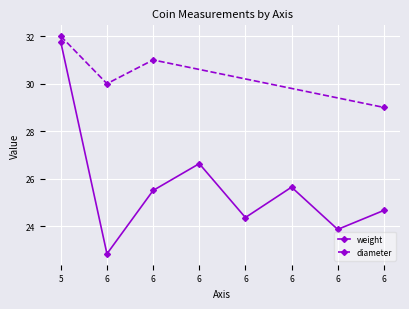

At which label is the value closest to 27?

6